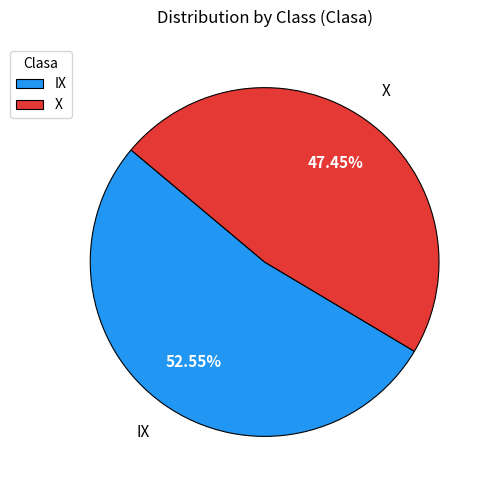

True or false: X accounts for 59% of the total.

False